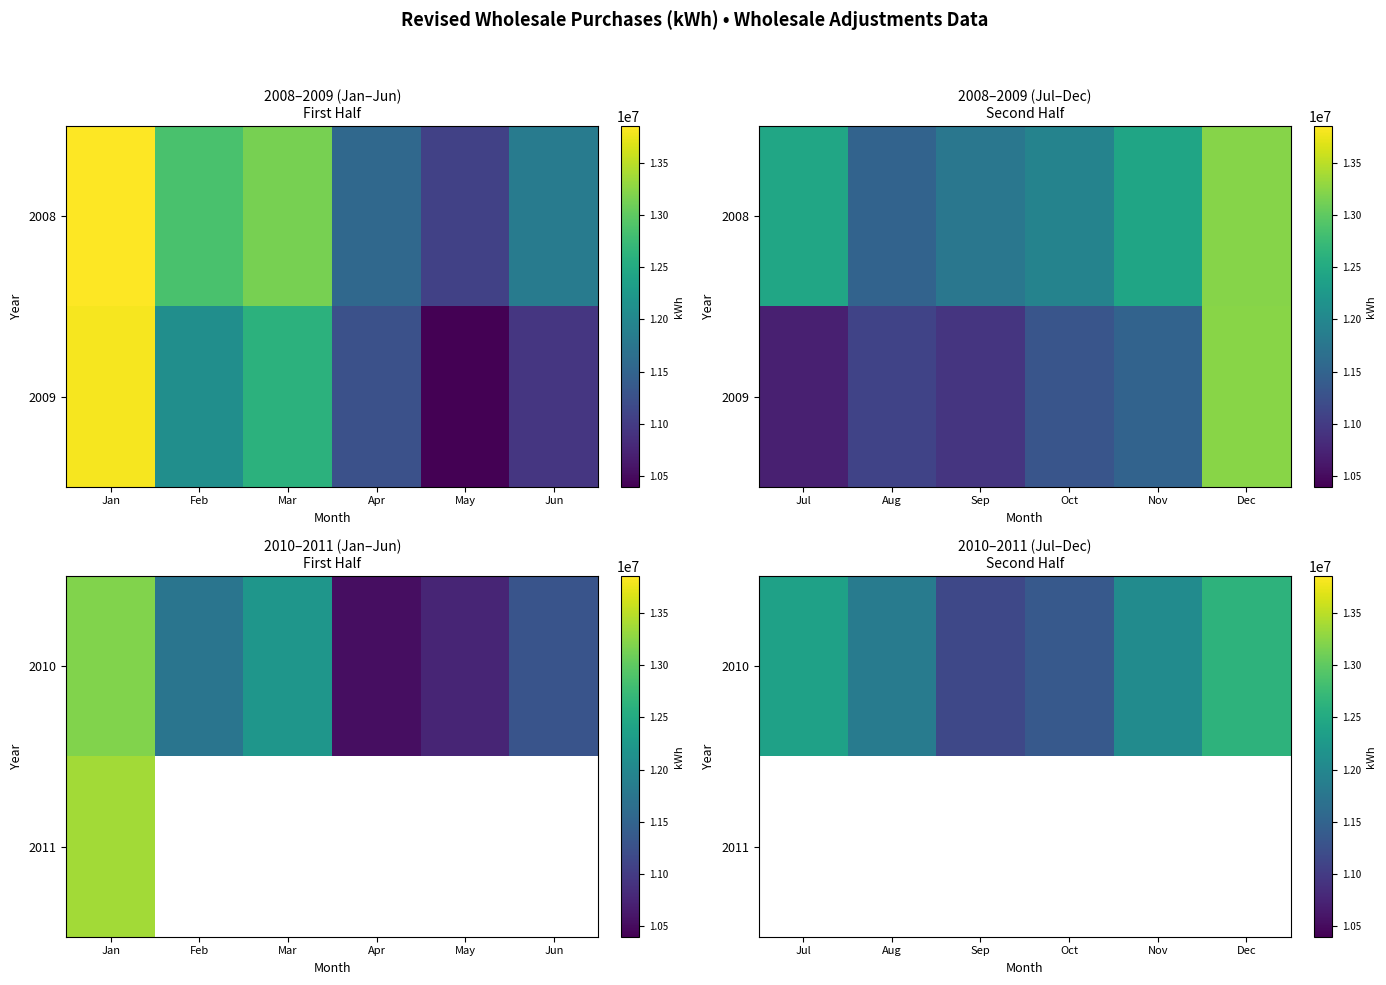

At how many categories does at least one series exceed 11622884?

4